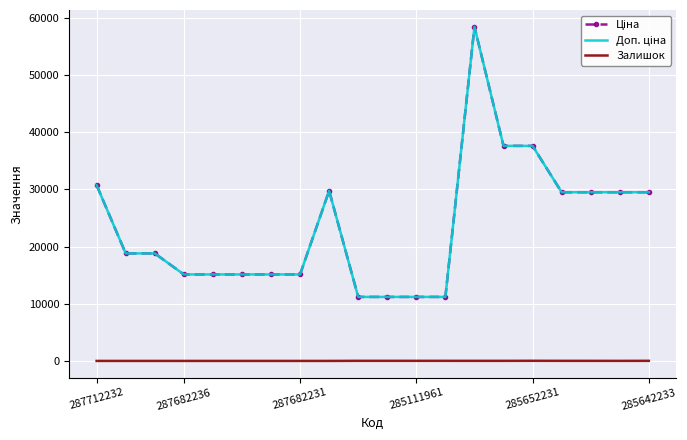

Reading left to right, list all the values displayed in this chart.

Ціна: 30717.1	18796.8	18796.8	15120.0	15120.0	15120.0	15120.0	15120.0	29747.2	11188.2	11188.2	11188.2	11188.2	58426.5	37593.6	37593.6	29491.5	29491.5	29491.5	29491.5
Доп. ціна: 30717.1	18796.8	18796.8	15120.0	15120.0	15120.0	15120.0	15120.0	29747.2	11188.2	11188.2	11188.2	11188.2	58426.5	37593.6	37593.6	29491.5	29491.5	29491.5	29491.5
Залишок: 0.0	0.0	0.0	0.0	0.0	0.0	0.0	0.0	0.0	17.0	17.0	17.0	15.0	14.0	13.0	23.0	14.0	13.0	9.0	16.0